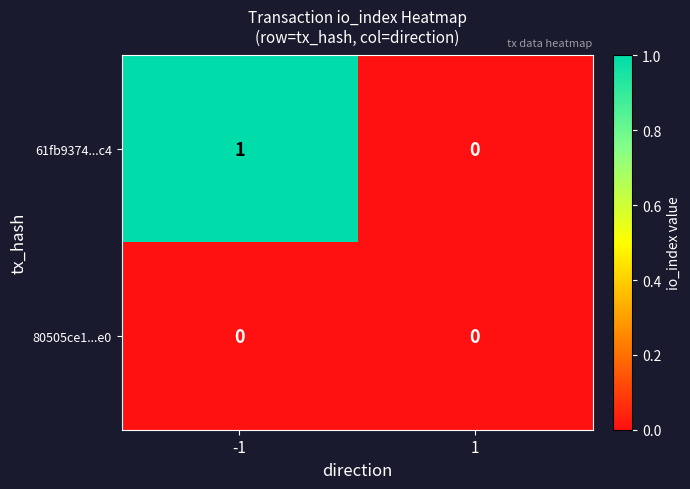

Which series changed the most between -1 and 1?

61fb9374...c4